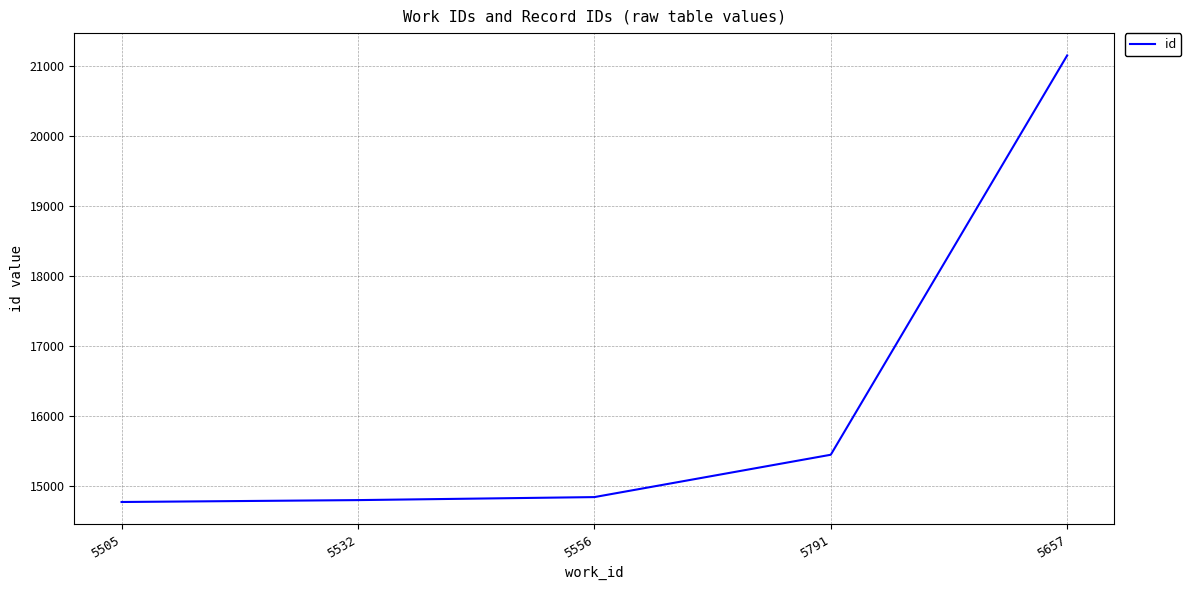

What is the minimum value shown in the chart?

14772